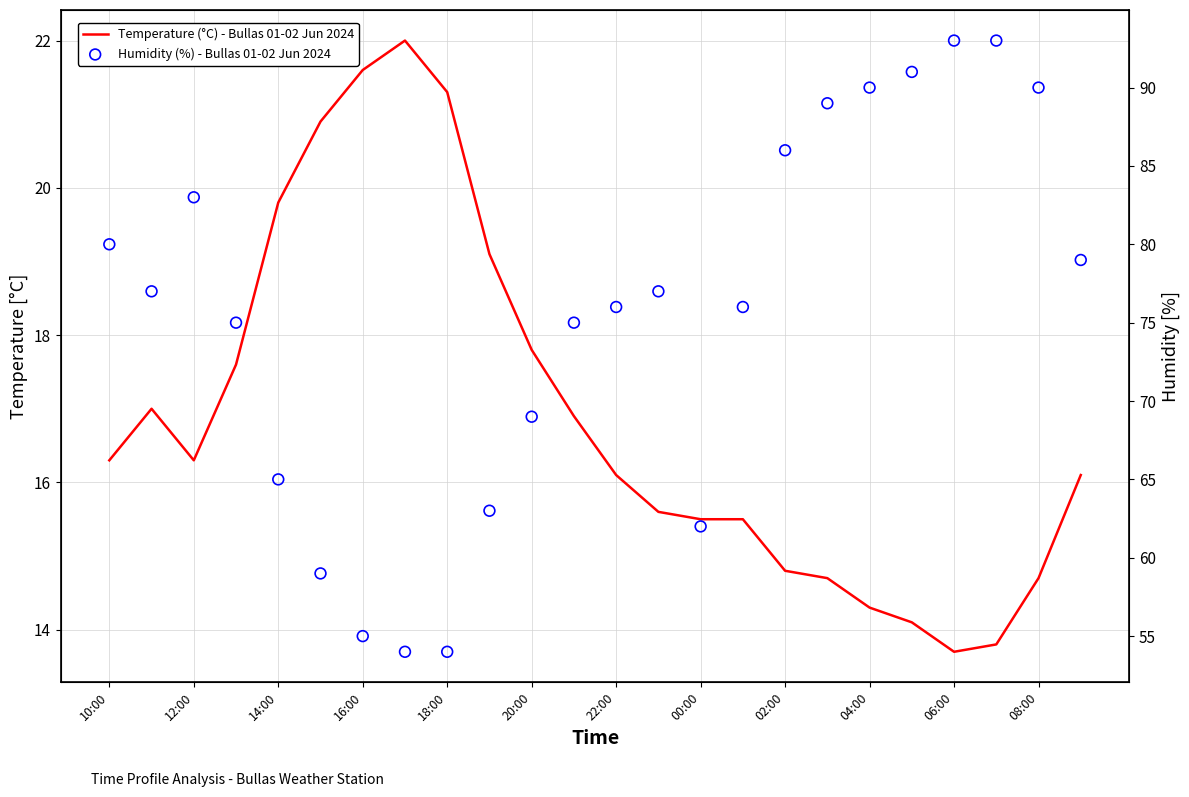

At which category is the sum across all series the highest?

21